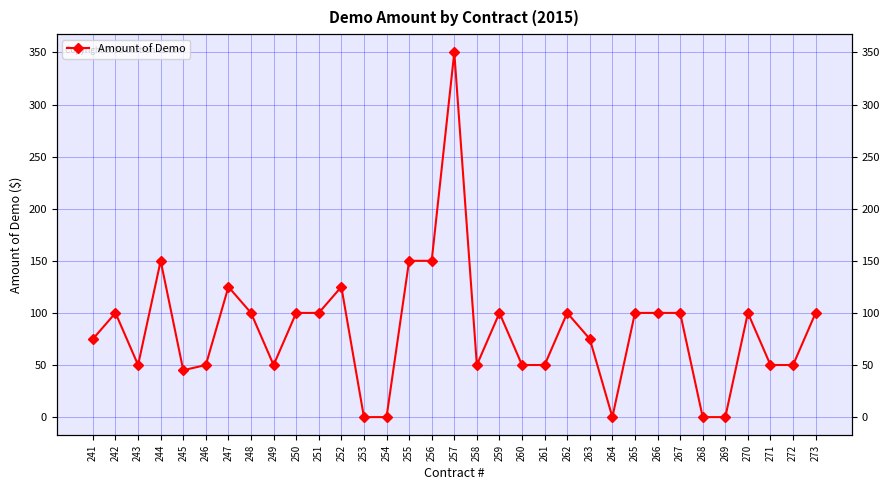

What is the greatest value displayed?

350